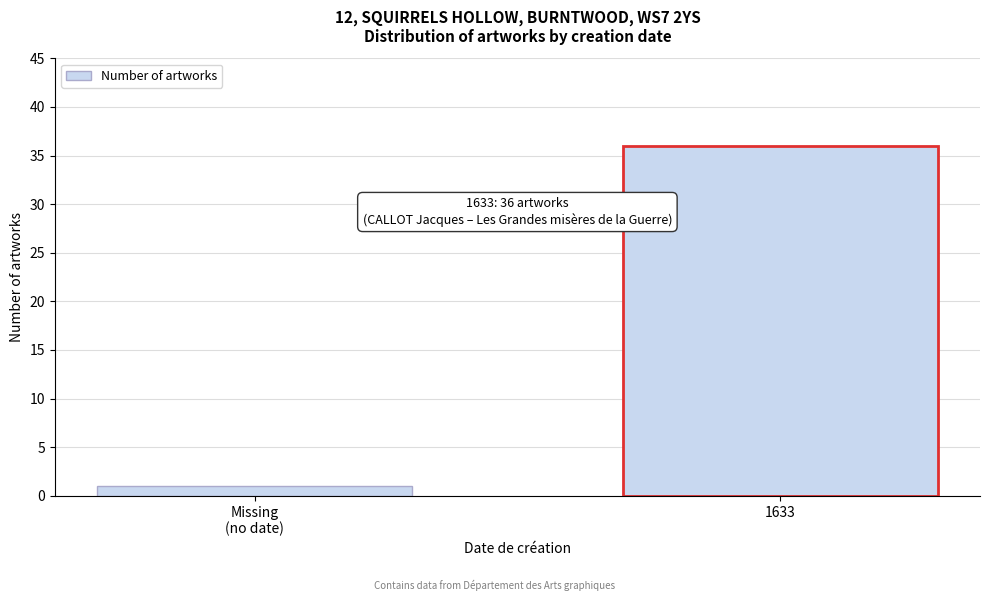

Reading right to left, list all the values displayed in this chart.

36	1